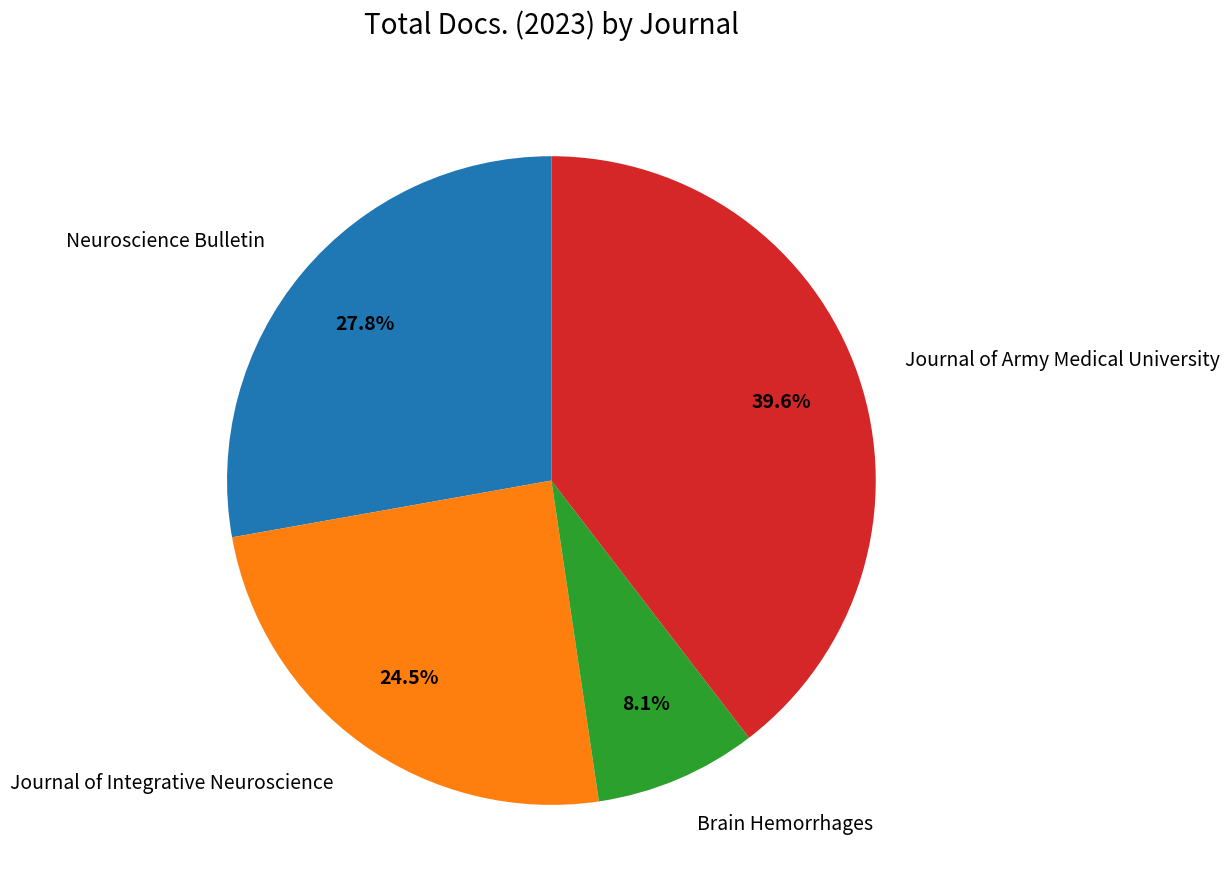

Is it true that Journal of Integrative Neuroscience is 12% of the pie?

False